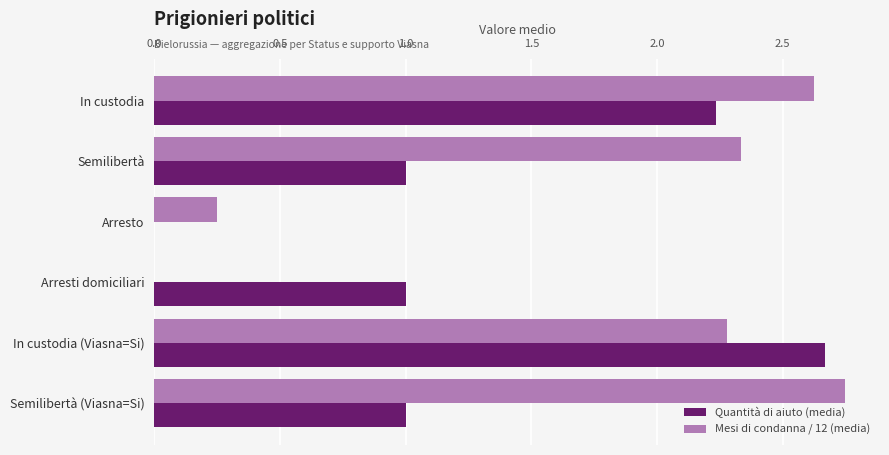

True or false: Mesi di condanna / 12 (media) has a value of 0.4 at Arresto.

False